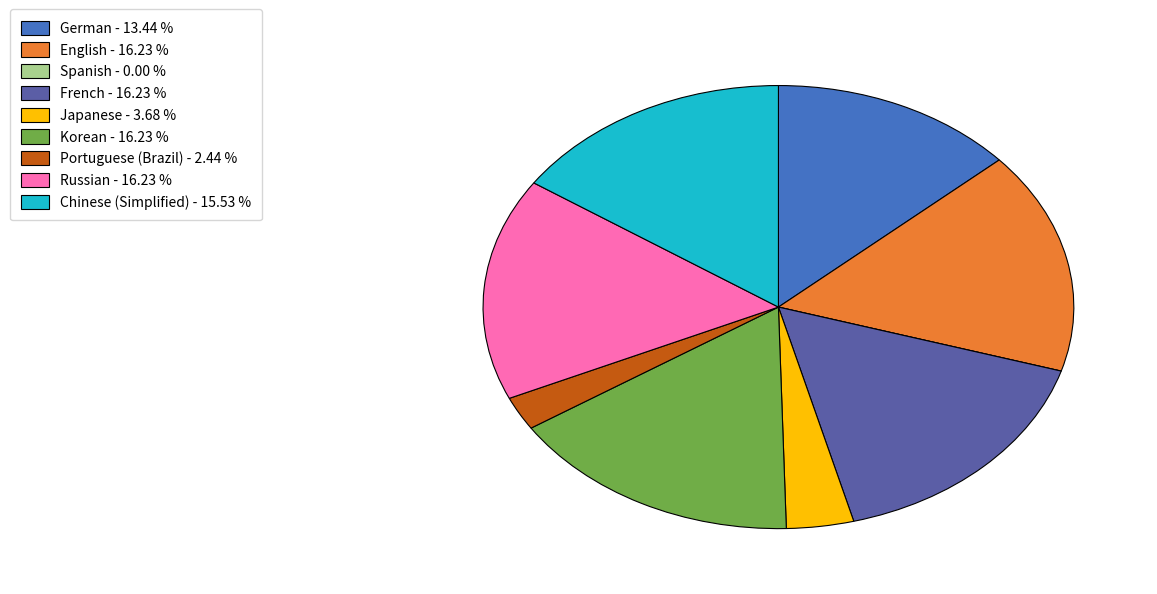

Between Chinese (Simplified) and English, which is larger?

English